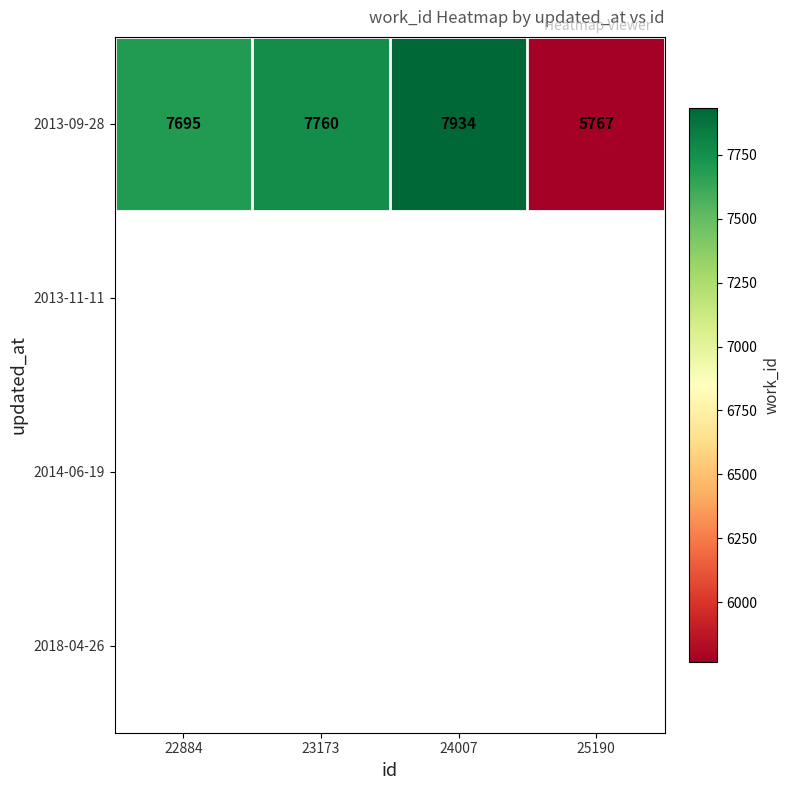

What is the maximum value for 2013-09-28?

7934